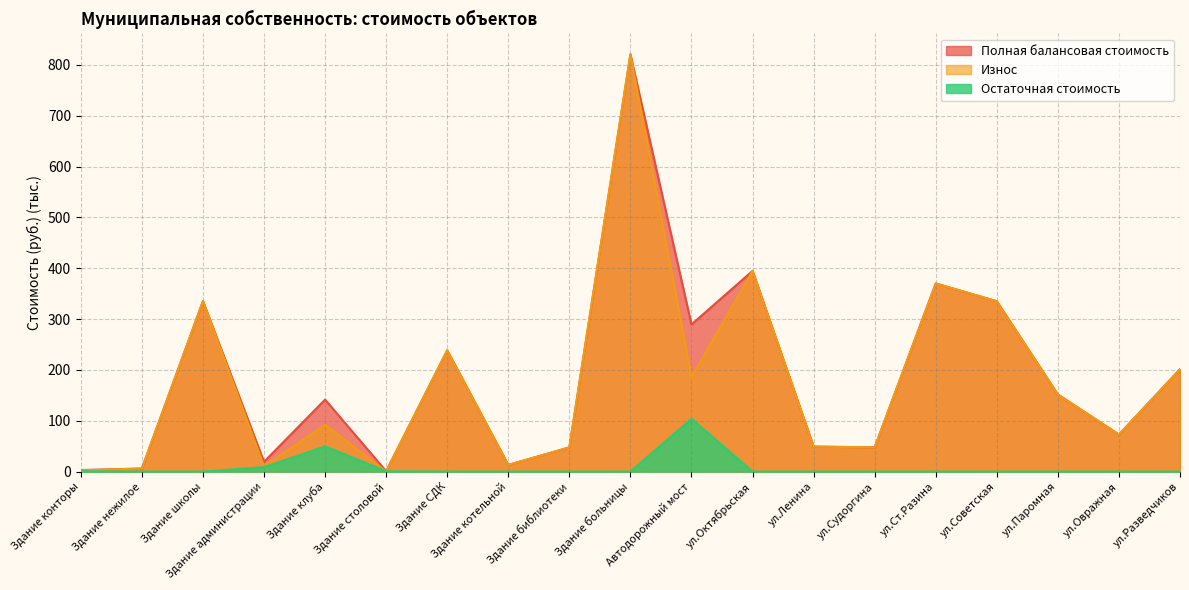

After their last crossing, which series has the higher values: Износ or Остаточная стоимость?

Износ